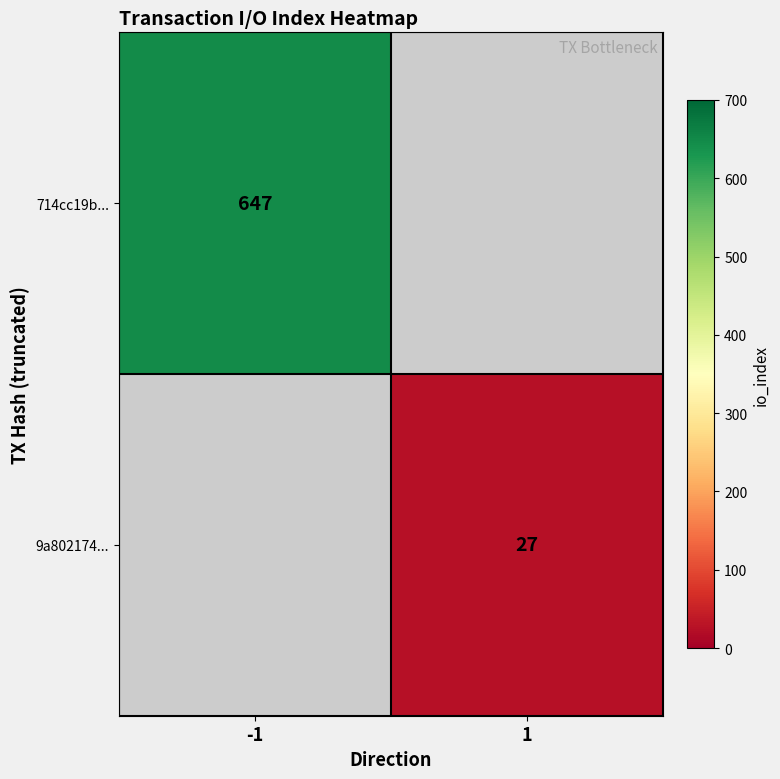

Is the value of 714cc19b... at -1 greater than the value of 9a802174... at 1?

Yes